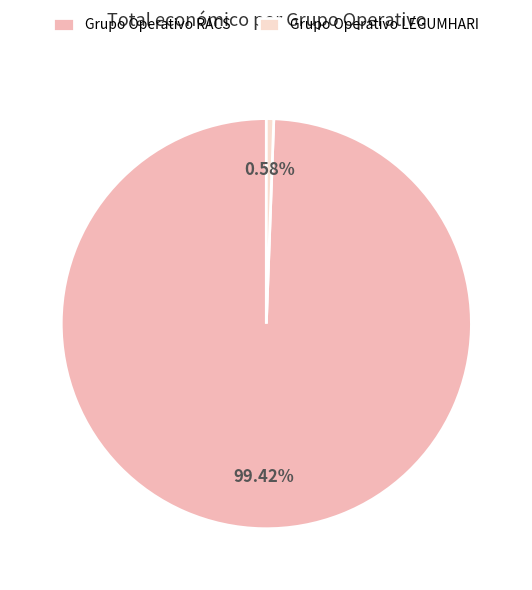

Is there any slice that represents more than half of the pie?

Yes